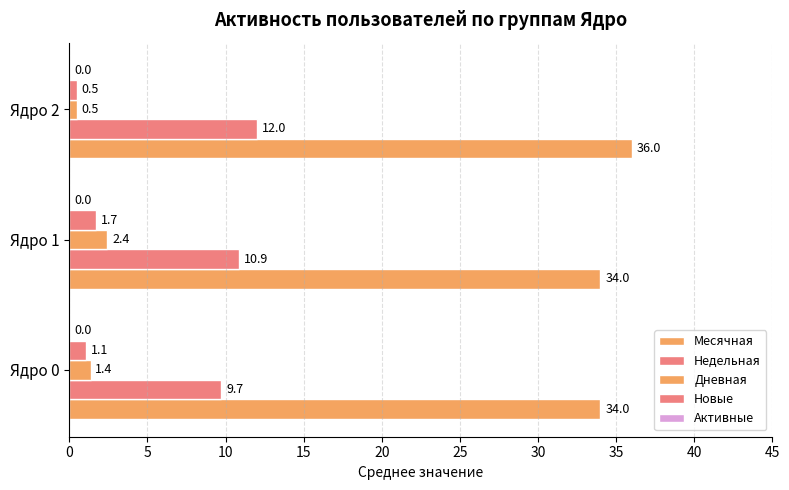

How many values in the Дневная series exceed 1?

2